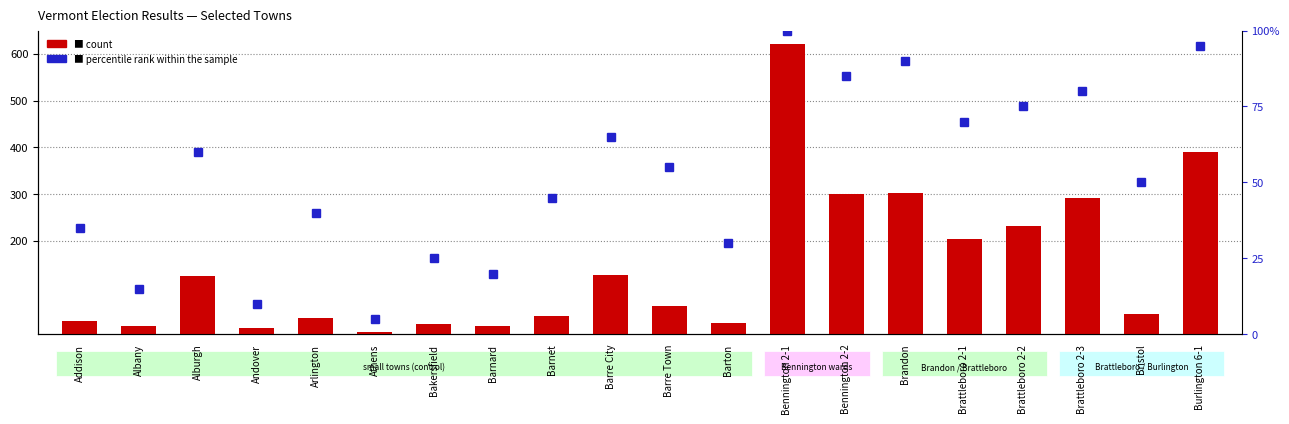

Where is percentile rank within the sample nearest to the value 52?

Bristol